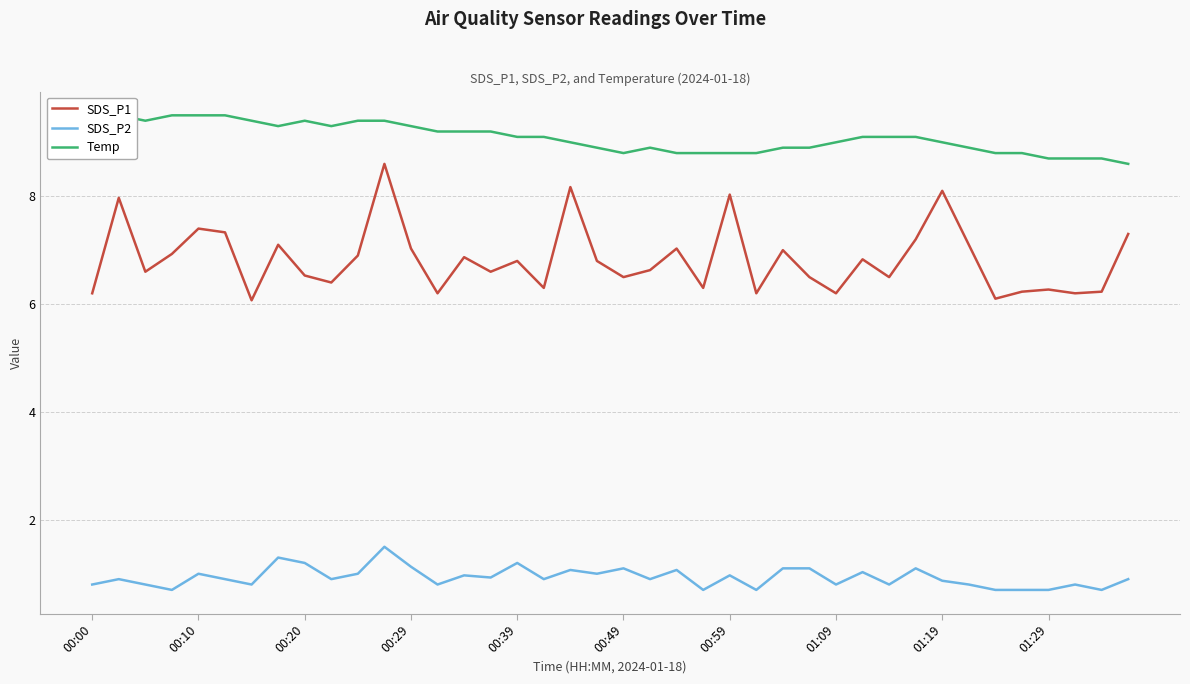

True or false: SDS_P1 and Temp cross at least once.

False